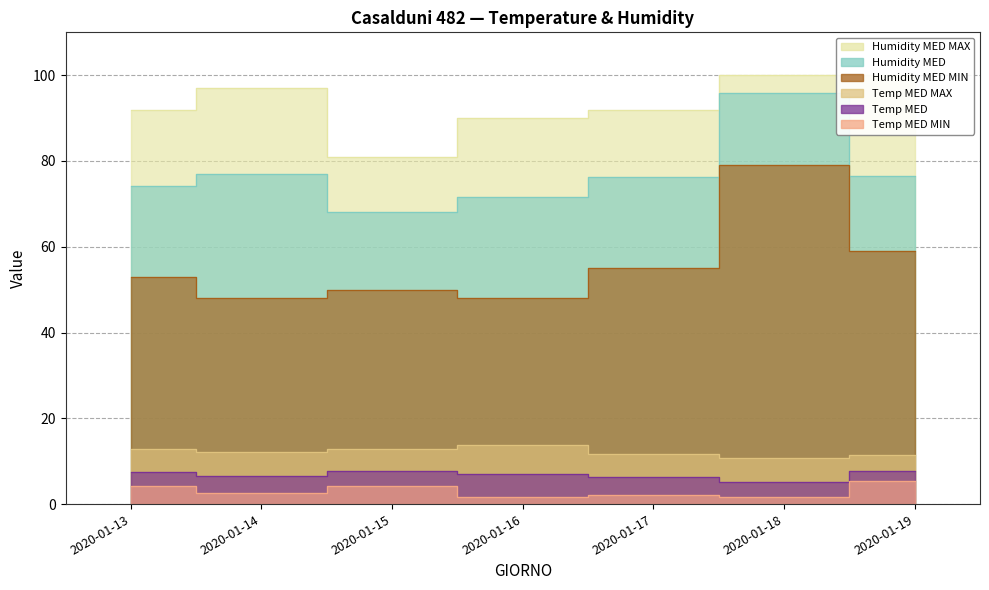

What is the minimum value shown in the chart?

1.6